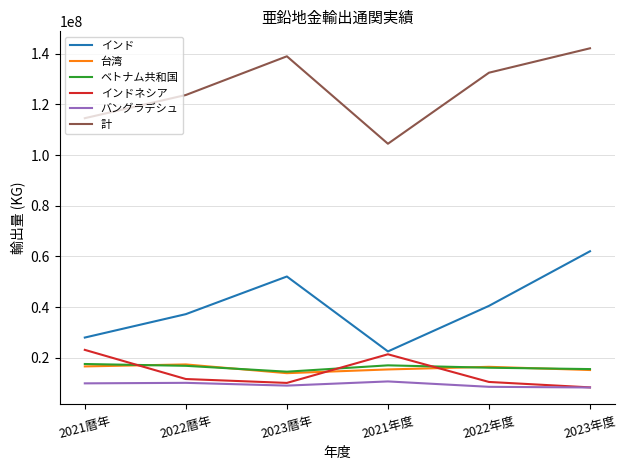

At how many categories does at least one series exceed 83666783?

6